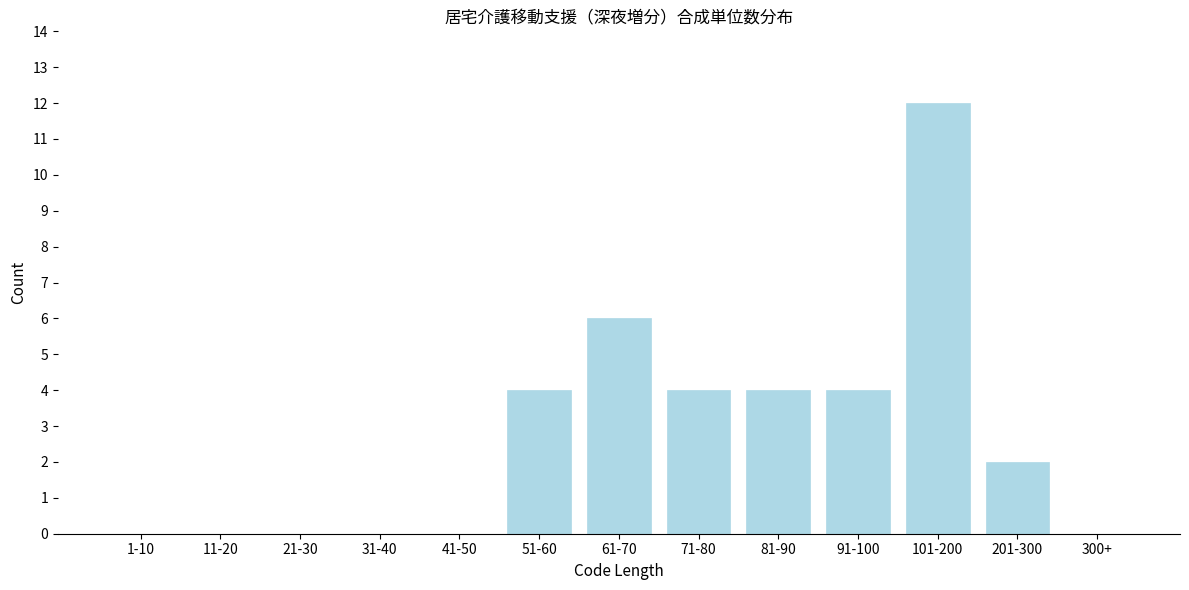

Reading left to right, extract all data points from this chart.

1-10=0	11-20=0	21-30=0	31-40=0	41-50=0	51-60=4	61-70=6	71-80=4	81-90=4	91-100=4	101-200=12	201-300=2	300+=0